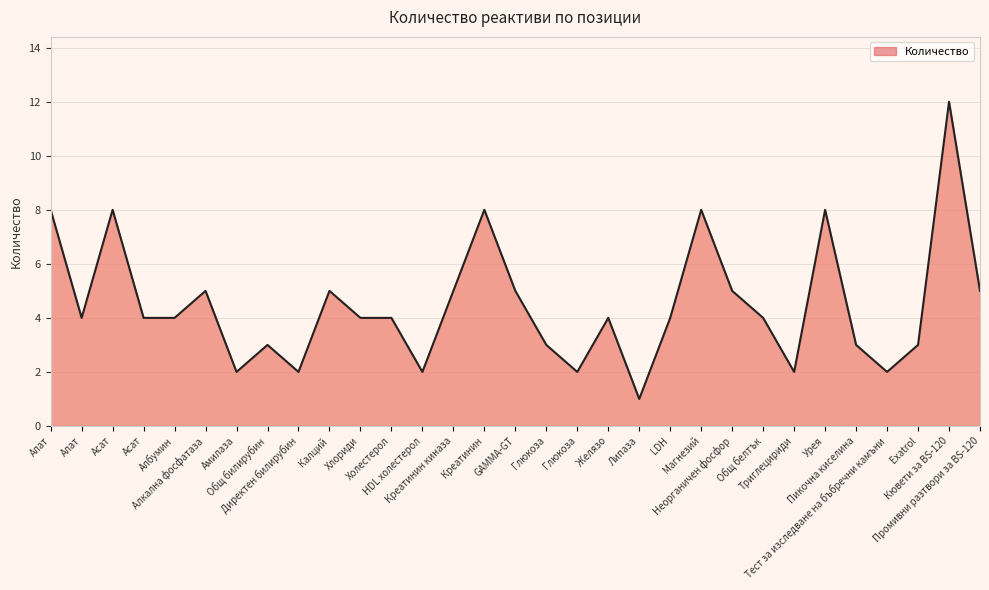

Does the chart display data point markers on the line(s)?

No